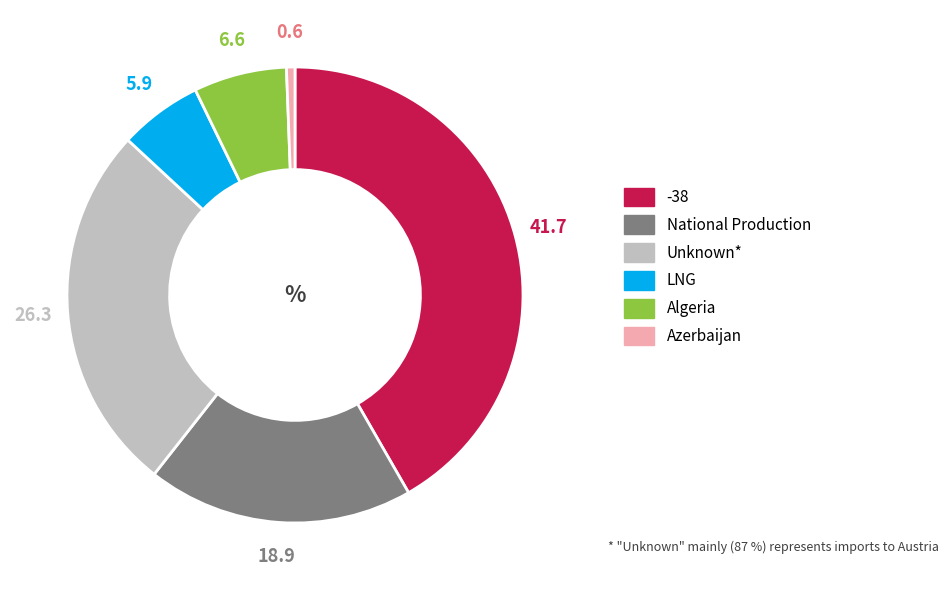

Does any single category account for the majority?

No